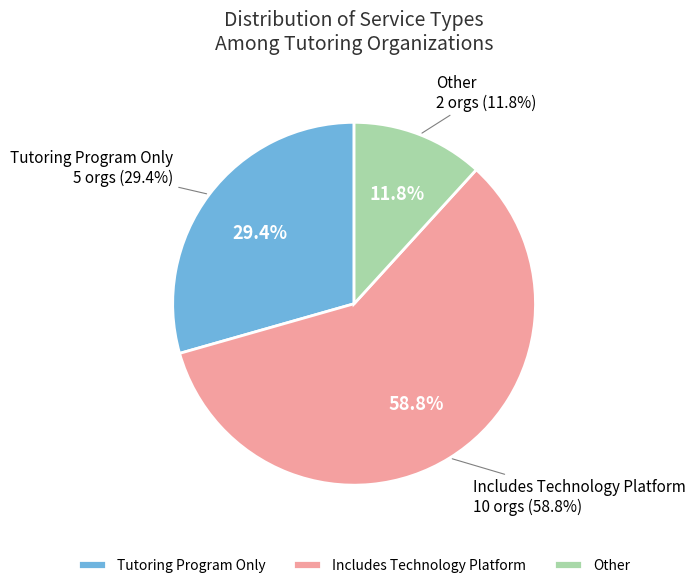

Does Tutoring Program account for over 50% of the chart?

No